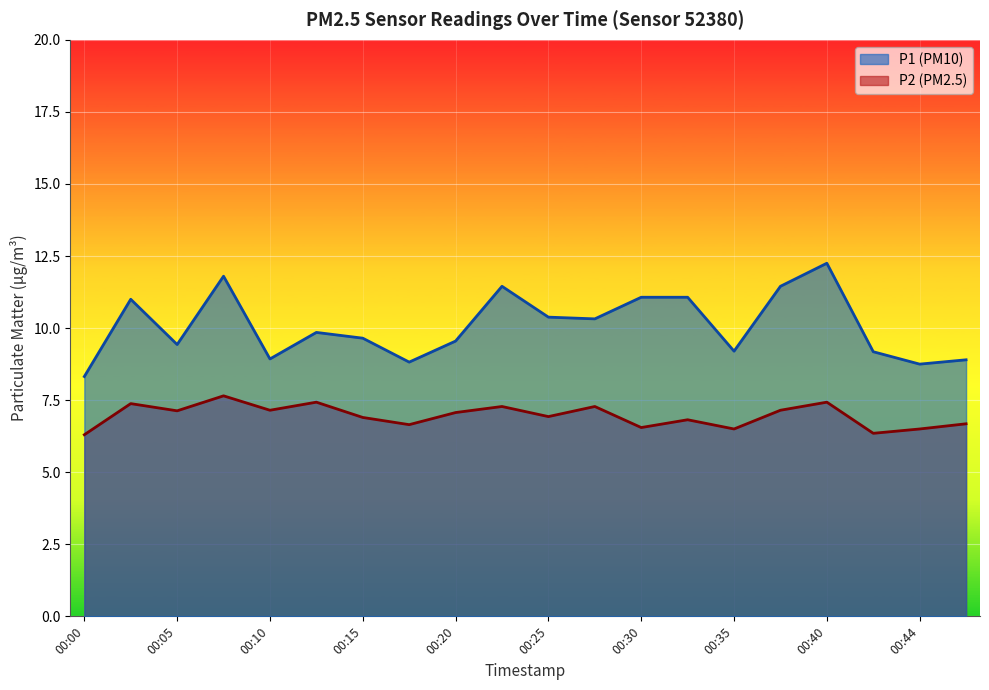

True or false: P1 has more than 2 points higher than both neighbors.

True